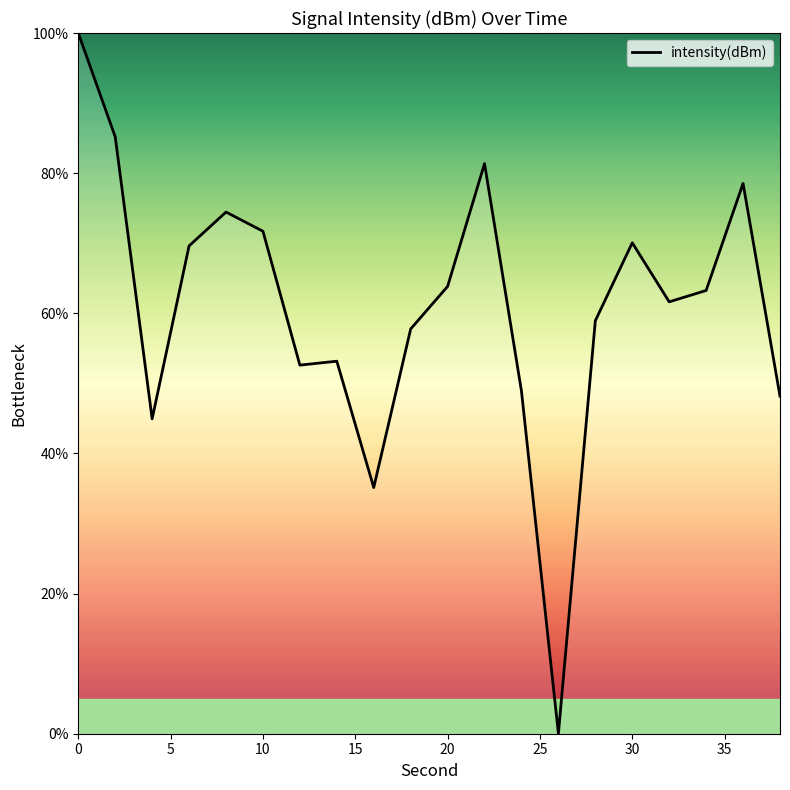

What is the greatest value displayed?

100.0